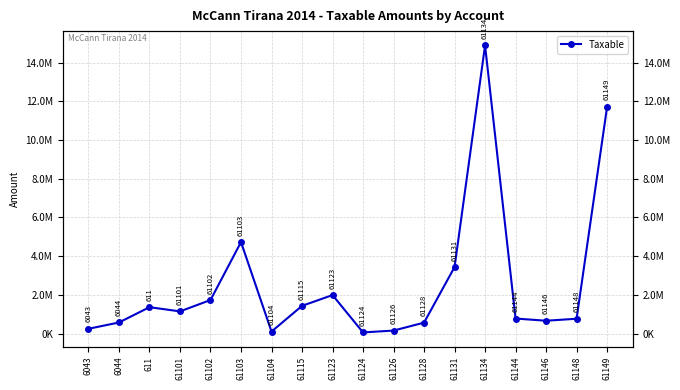

At which category does the chart reach its peak across all series?

61134